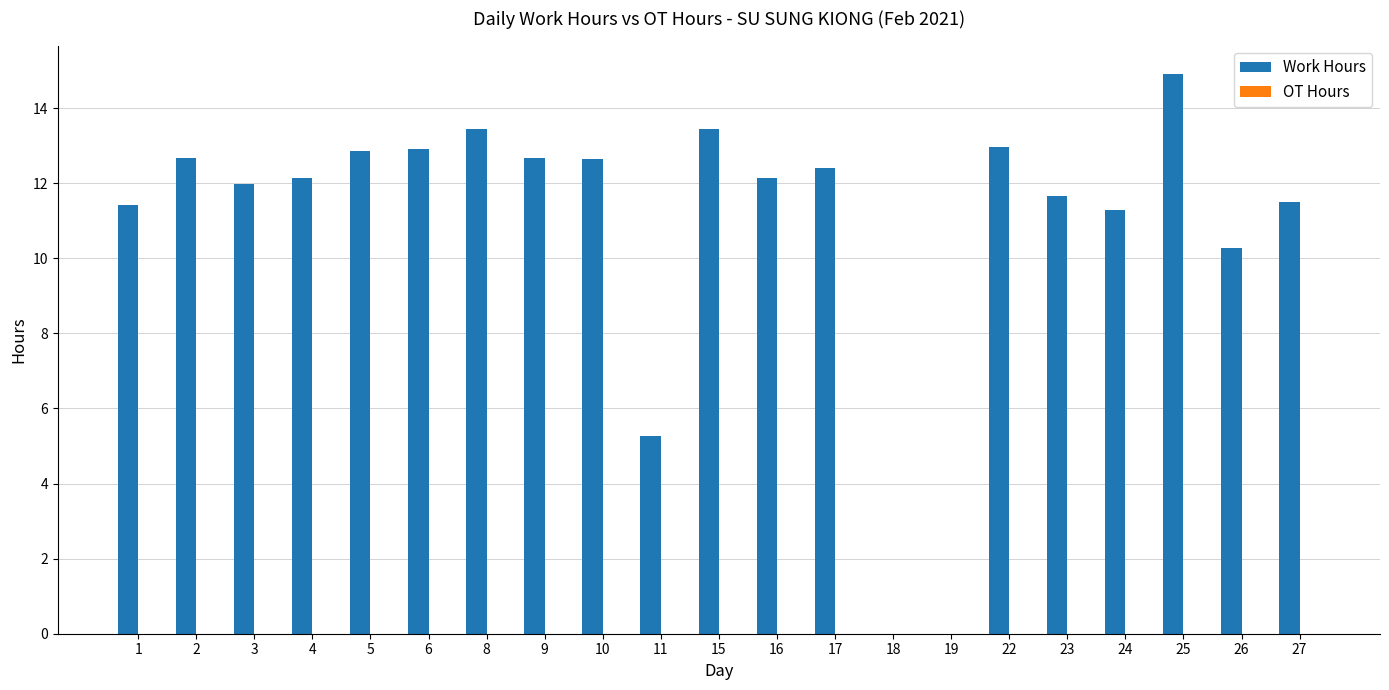

What is the maximum value shown in the chart?

14.9